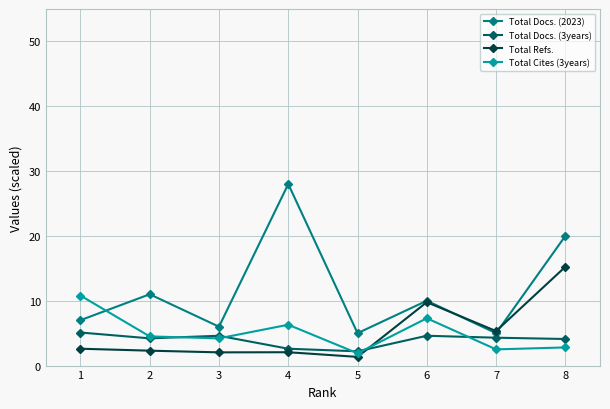

What is the difference between the maximum and minimum values in the Total Cites (3years) series?

8.9